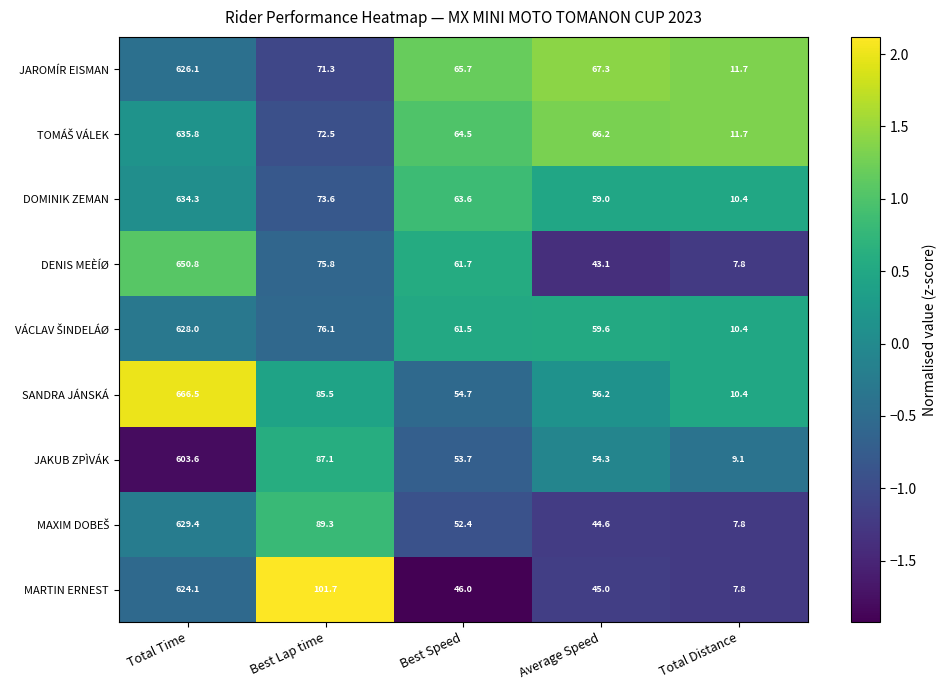

List the labels in order of DENIS MEÈÍØ value, smallest first.

Total Distance, Average Speed, Best Speed, Best Lap time, Total Time